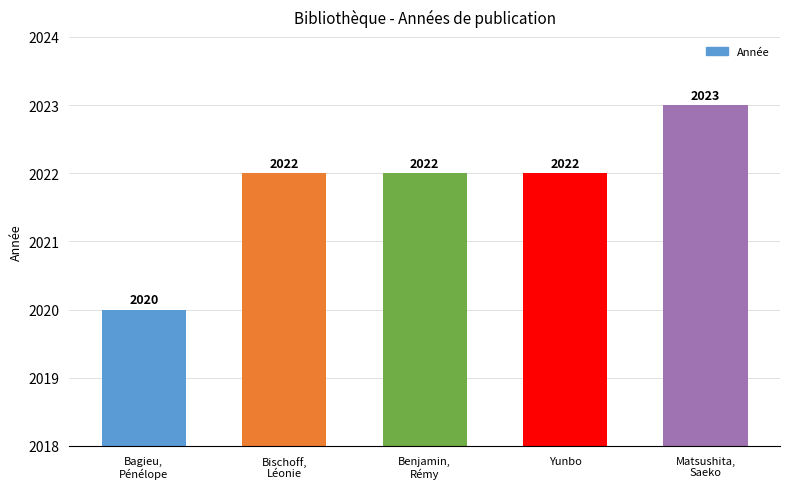

Count the number of data series in this chart.

1